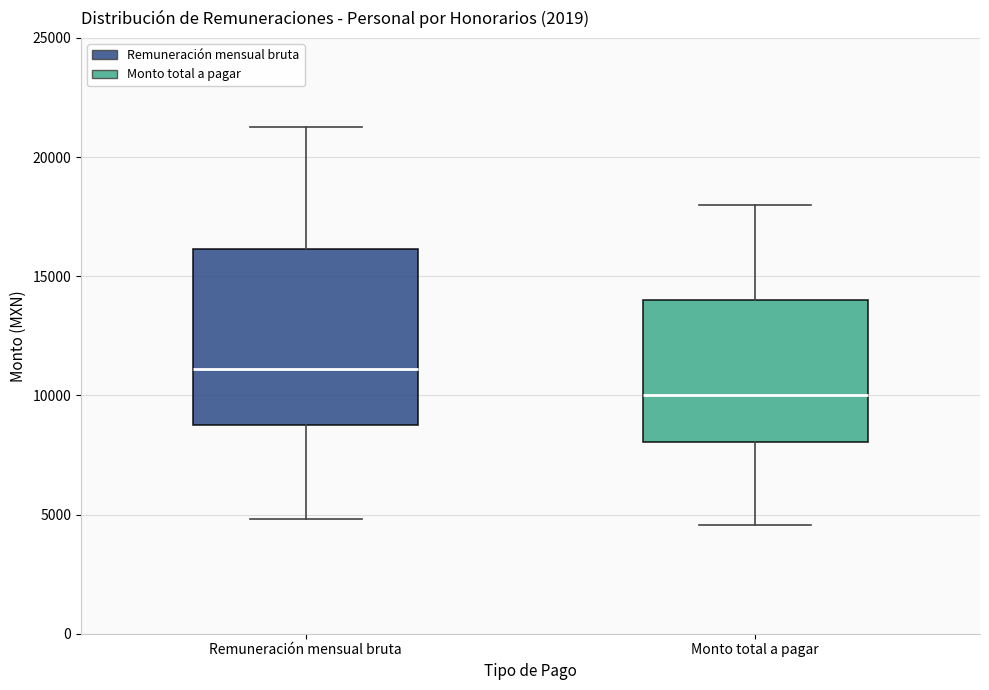

Which box has the lowest median line?

Monto total a pagar